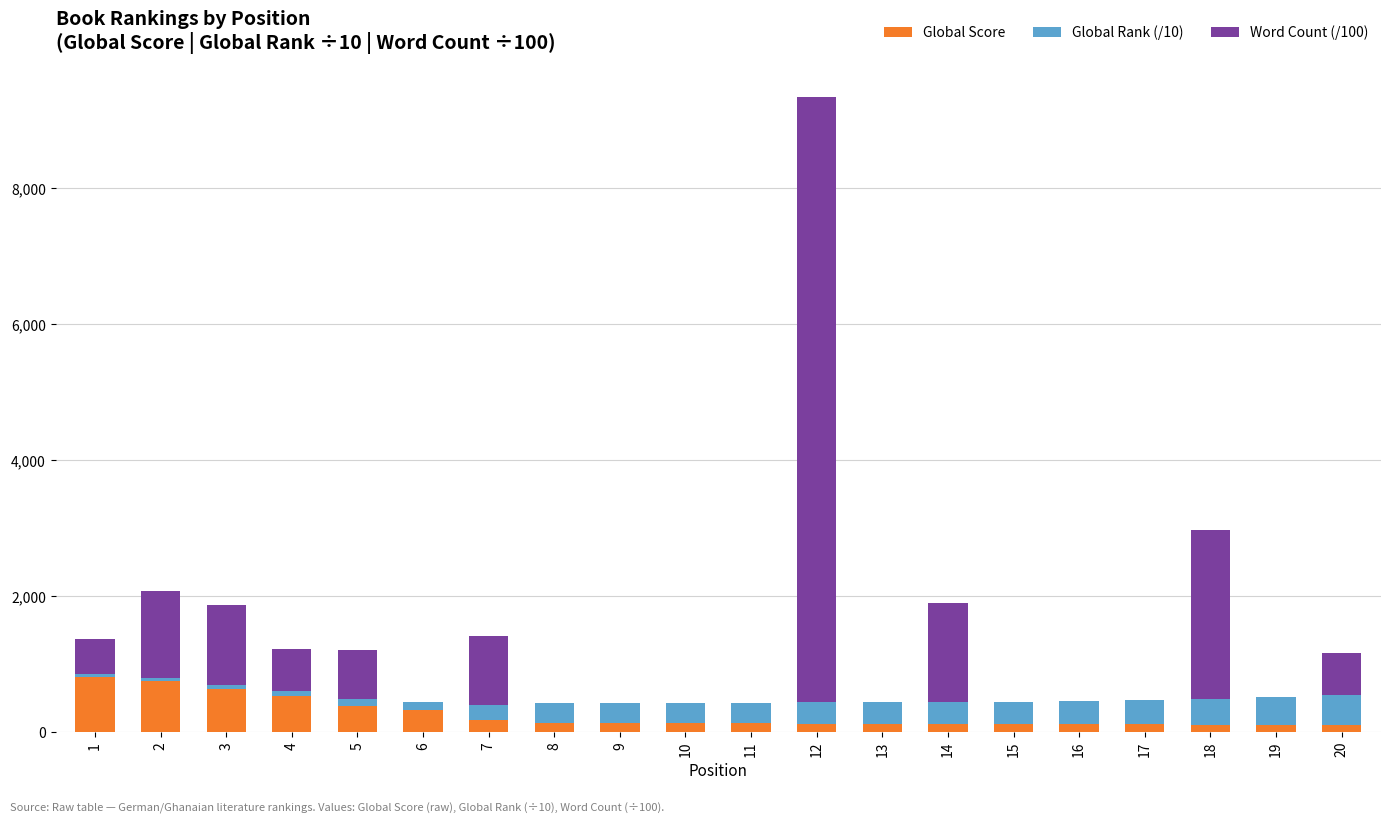

At which category is the sum across all series the highest?

12